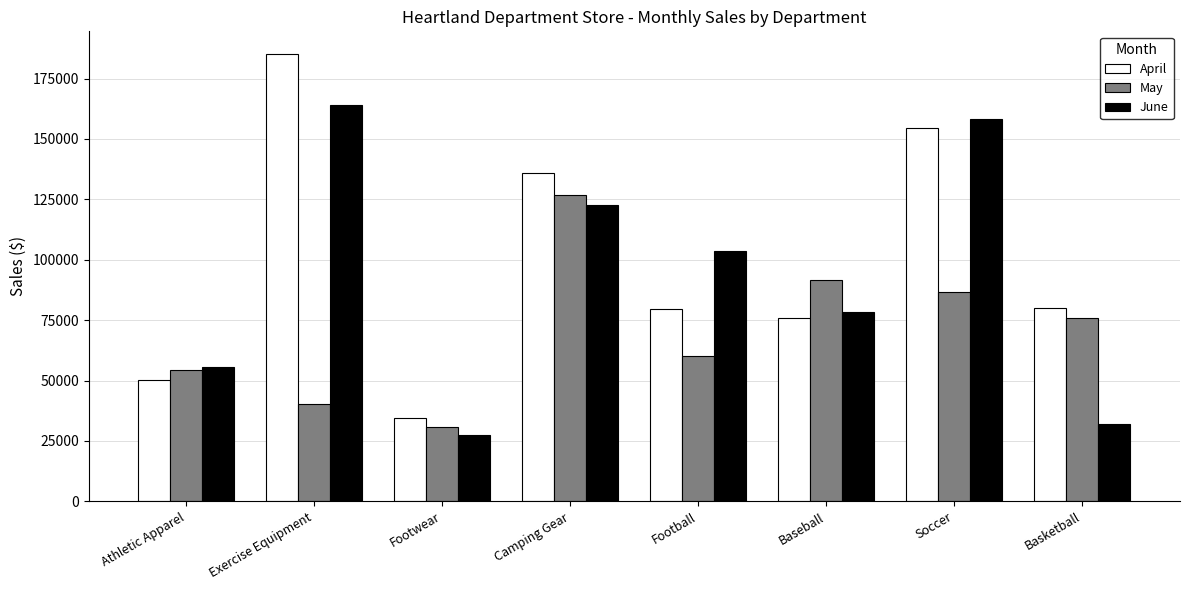

How many groups of bars are there?

8